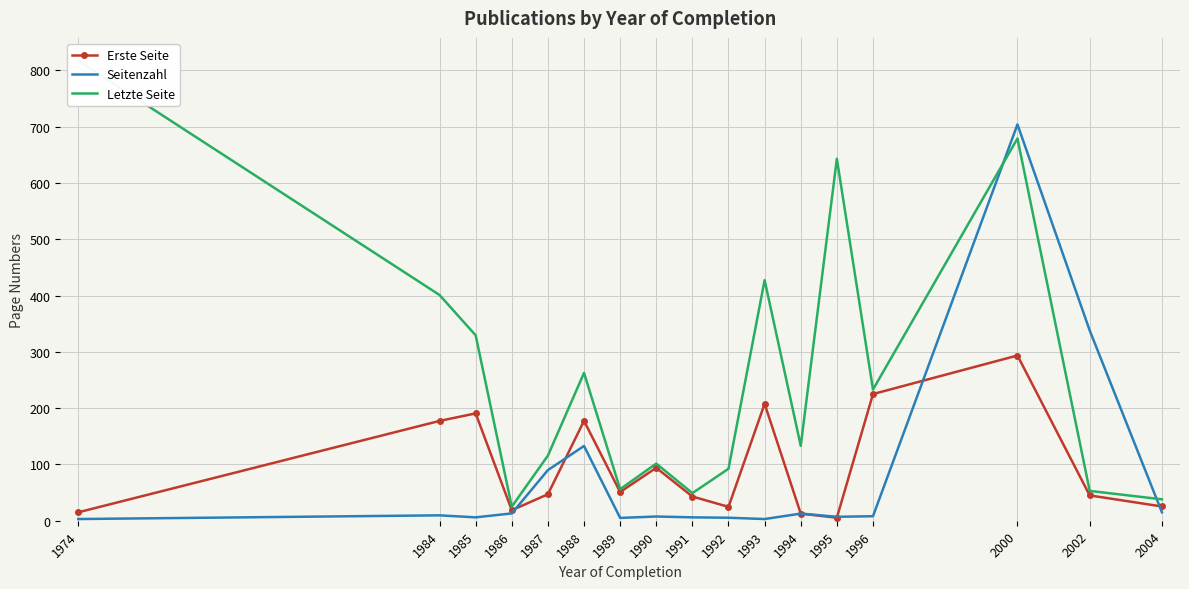

Reading left to right, extract all data points from this chart.

Erste Seite: 15.0	177.3	190.7	18.7	47.0	177.4	51.0	94.0	43.0	24.7	207.7	12.7	5.3	225.0	293.5	45.0	25.3
Seitenzahl: 3.0	9.6	6.0	13.0	89.9	132.8	5.0	7.5	6.0	5.3	3.0	12.7	7.0	8.0	704.0	338.0	15.0
Letzte Seite: 817.0	401.0	329.3	25.0	115.7	262.6	56.0	101.5	49.0	92.3	427.3	133.0	643.0	233.0	679.0	53.0	38.0